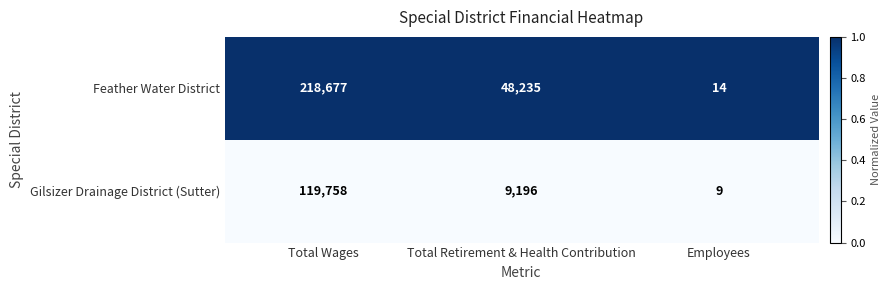

Rank the series at Total Retirement & Health Contribution from lowest to highest value.

Gilsizer Drainage District (Sutter), Feather Water District